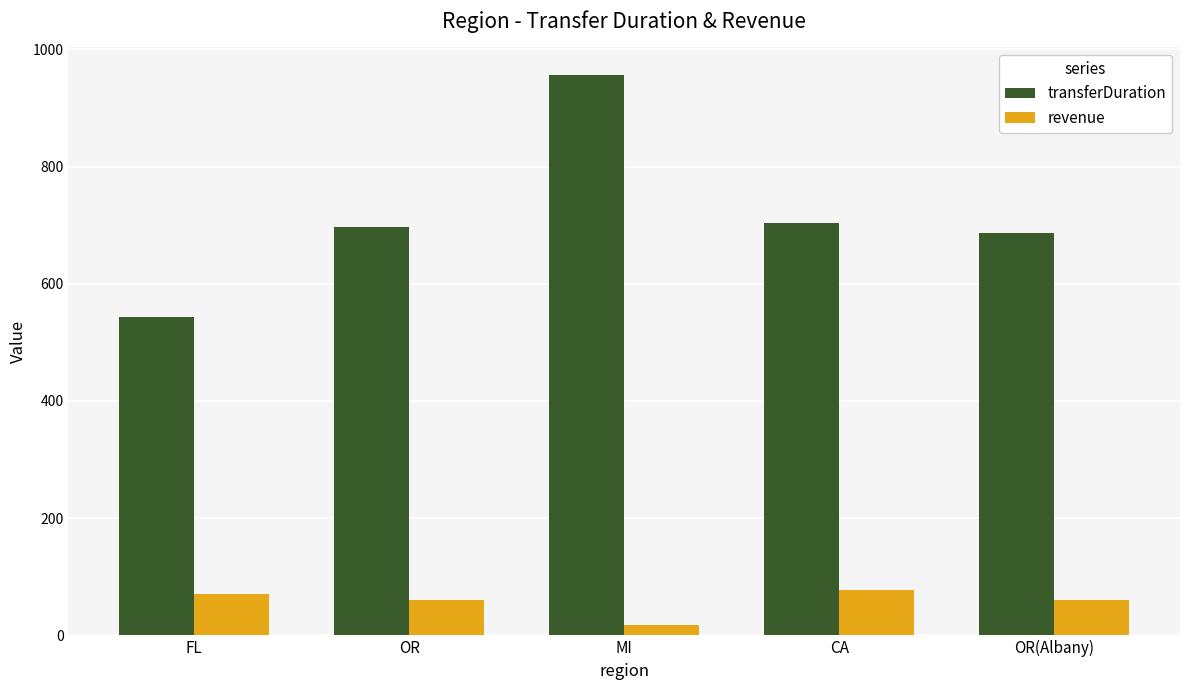

The value of transferDuration at OR is 696.0. True or false?

True